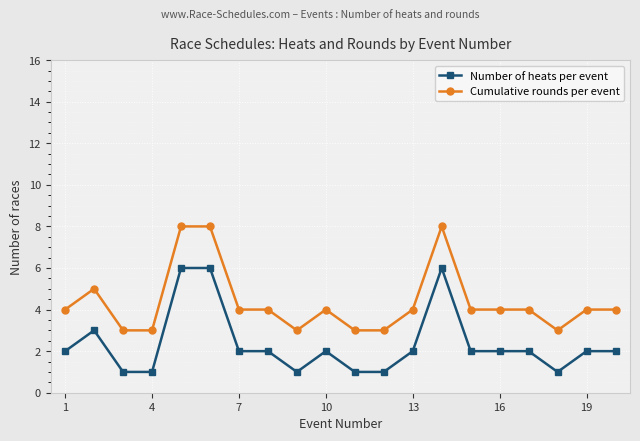

What is the value of the Cumulative rounds per event point at the 10th from the left?

4